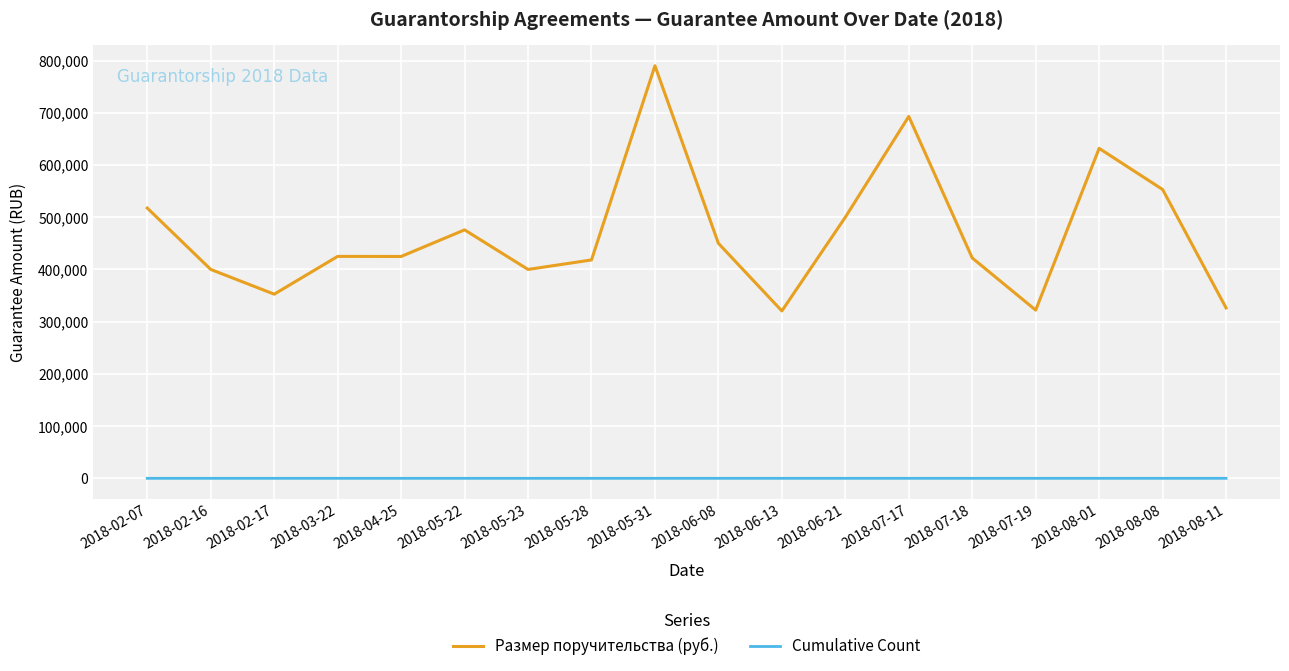

Which series has the largest range (max minus min)?

Размер поручительства (руб.)